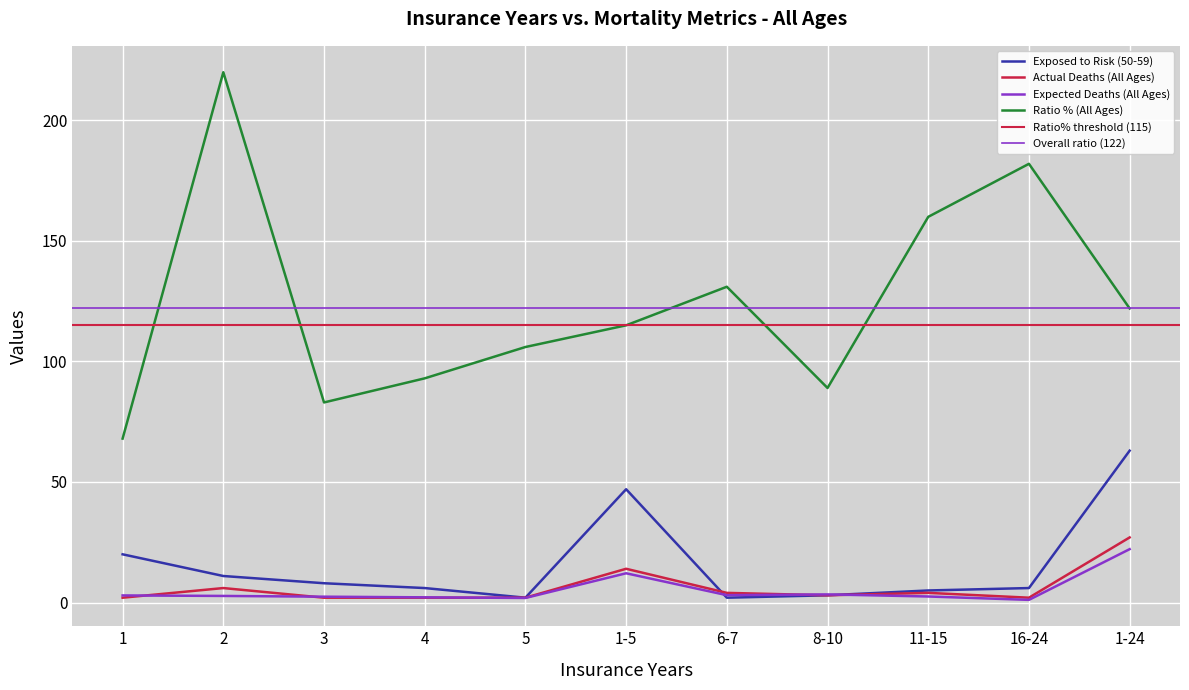

What is the minimum value for Expected Deaths (All Ages)?

1.1